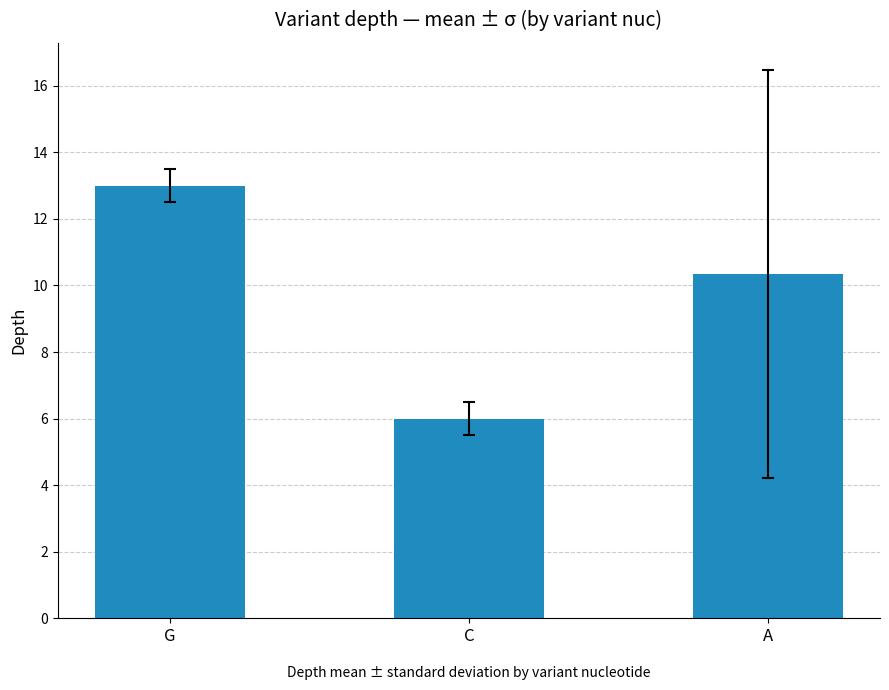

What is the change in value from G to C?

-7.0